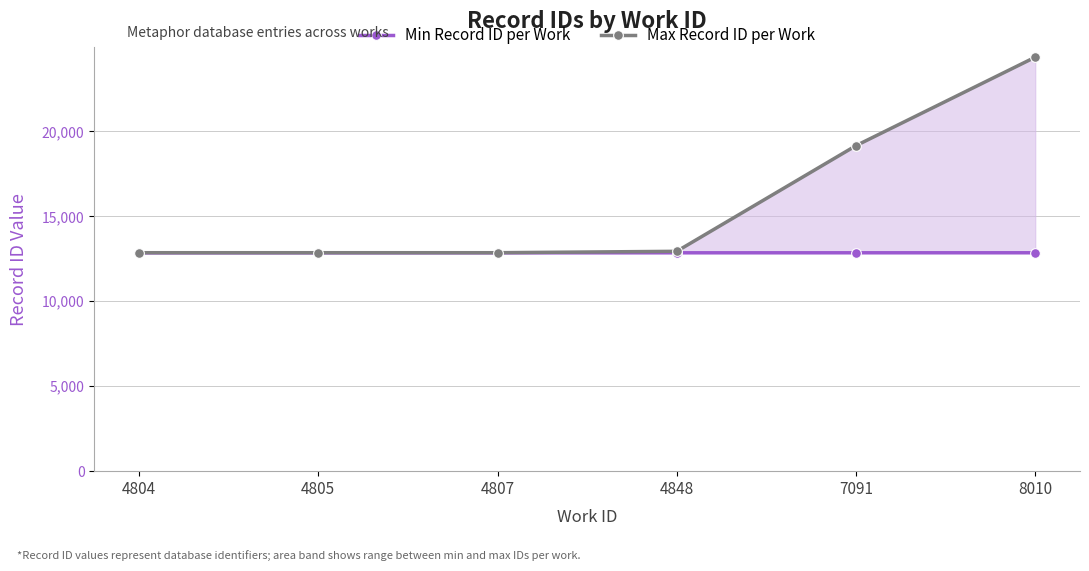

What value does the Min Record ID per Work series have at 4805?

12850